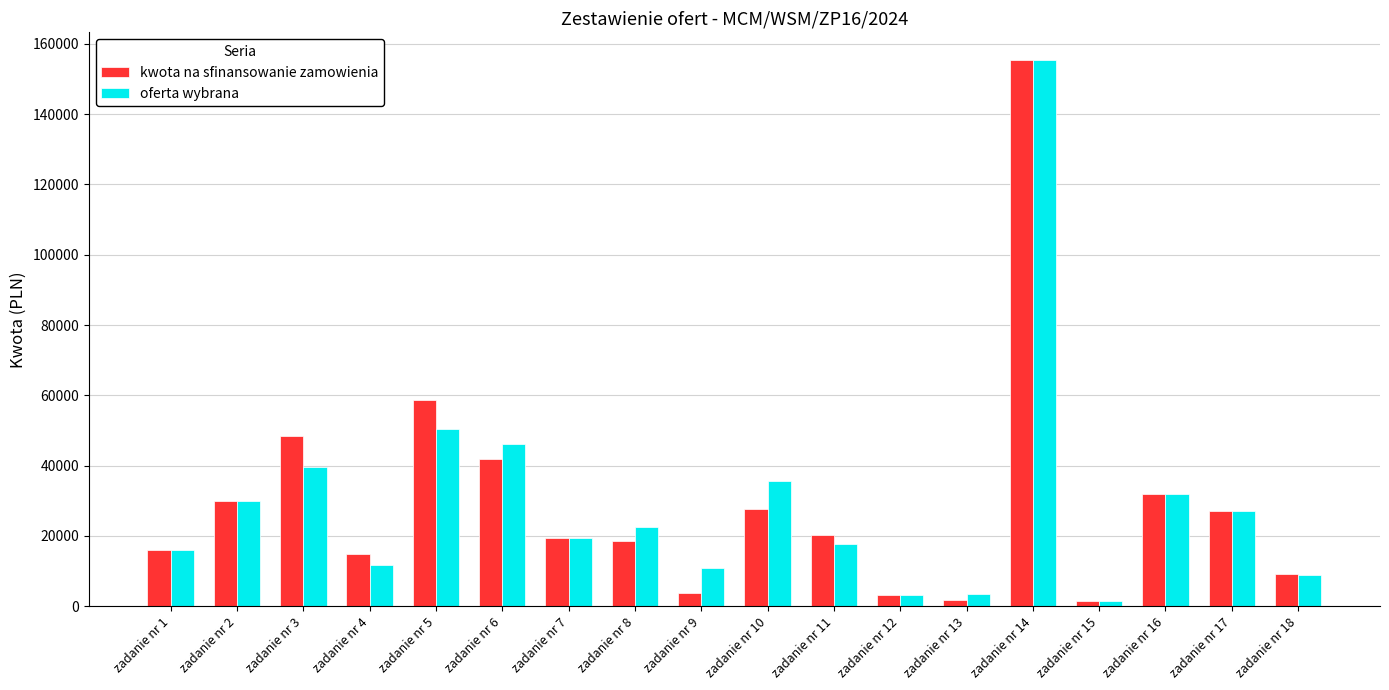

How many values in the oferta wybrana series are below 22572?

9